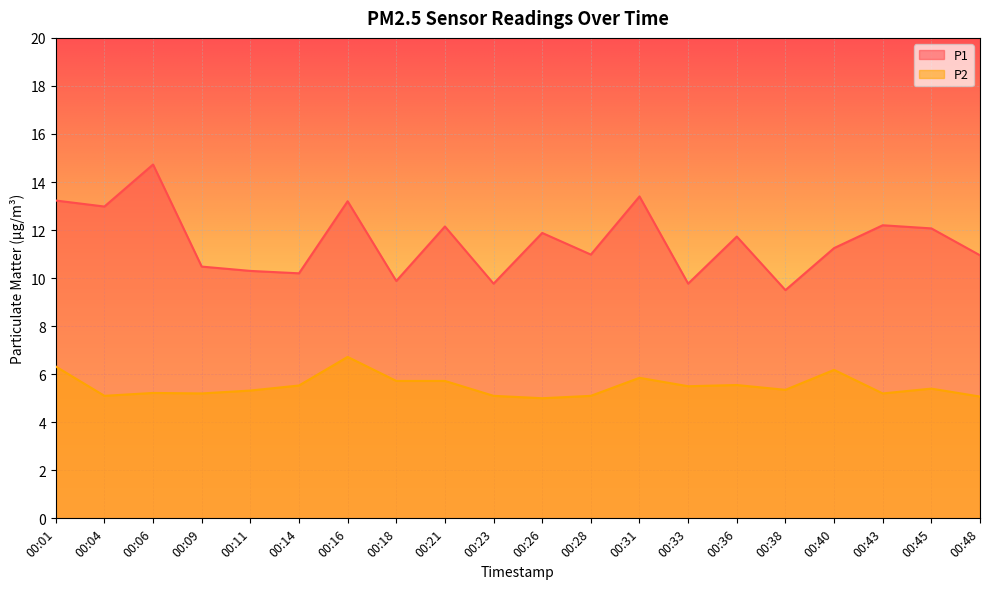

Reading left to right, what are all the values shown in this chart?

P1: 00:01=13.2	00:04=13.0	00:06=14.7	00:09=10.5	00:11=10.3	00:14=10.2	00:16=13.2	00:18=9.9	00:21=12.2	00:23=9.8	00:26=11.9	00:28=11.0	00:31=13.4	00:33=9.8	00:36=11.7	00:38=9.5	00:40=11.2	00:43=12.2	00:45=12.1	00:48=10.9
P2: 00:01=6.3	00:04=5.1	00:06=5.2	00:09=5.2	00:11=5.3	00:14=5.5	00:16=6.7	00:18=5.7	00:21=5.7	00:23=5.1	00:26=5.0	00:28=5.1	00:31=5.8	00:33=5.5	00:36=5.5	00:38=5.3	00:40=6.2	00:43=5.2	00:45=5.4	00:48=5.1